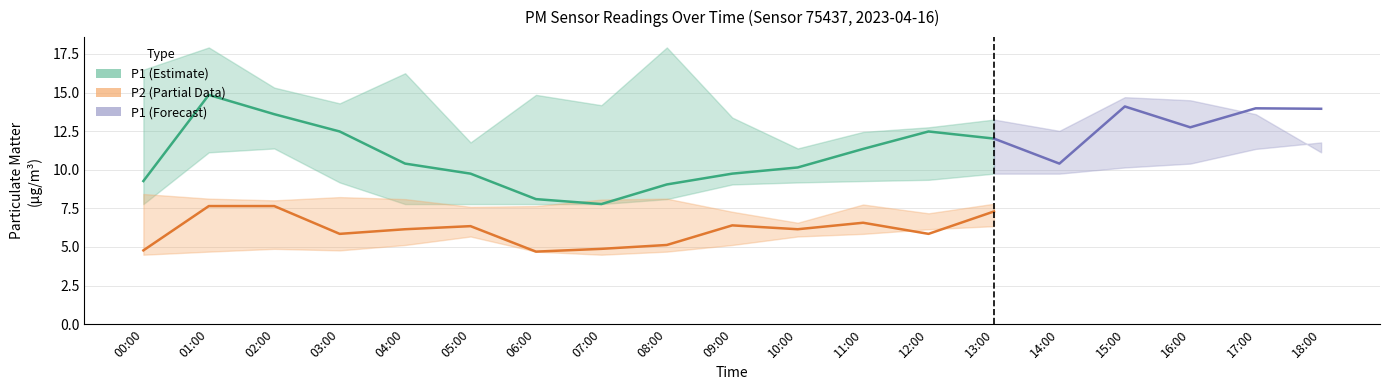

True or false: P2_lower has a value of 5.1 at 04:00.

True